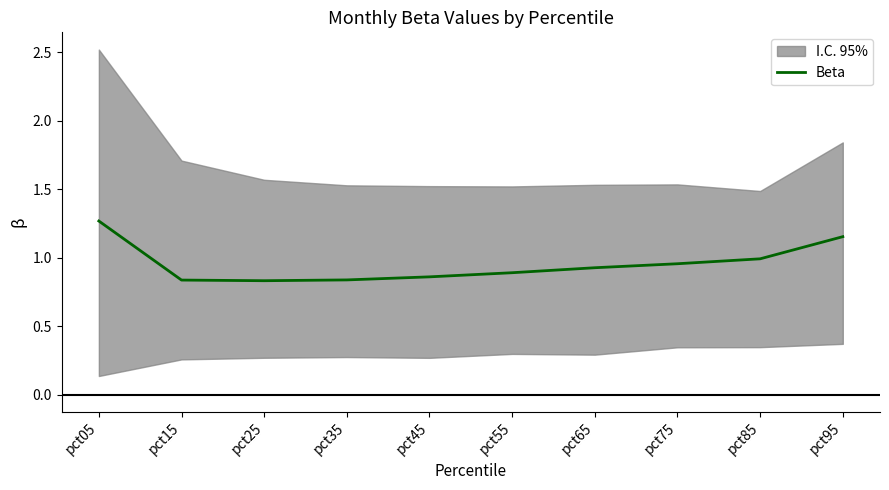

True or false: the data shows 1.4 at pct15.

False